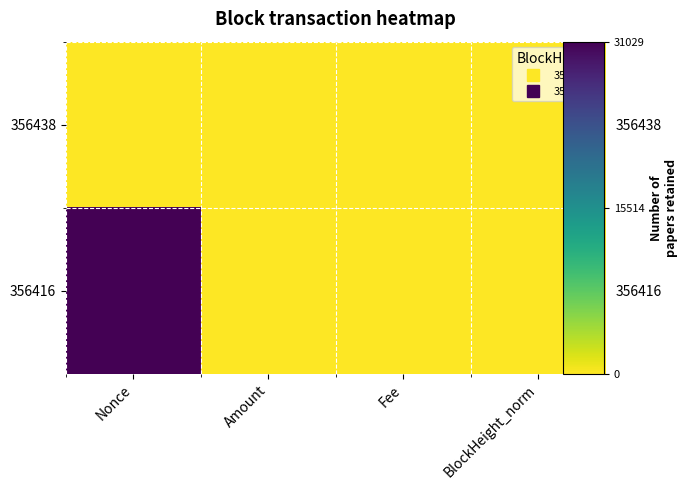

Read the 356416 value at Amount.

35.3